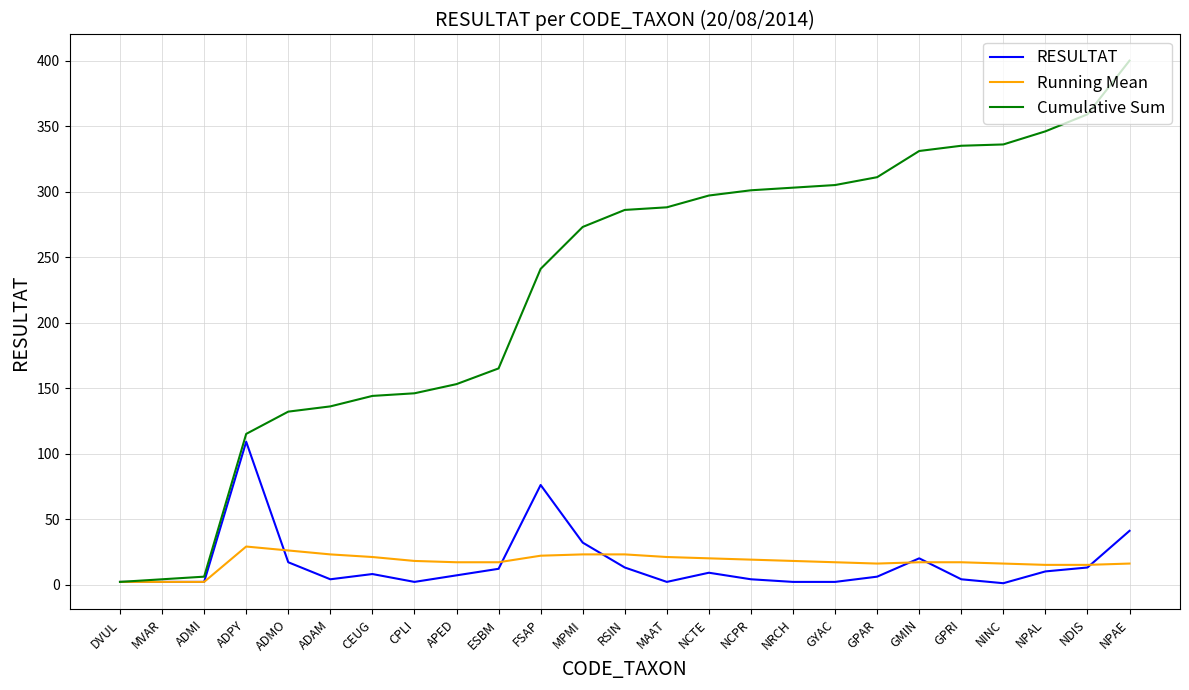

Rank the series by their maximum value, from lowest to highest.

Running Mean, RESULTAT, Cumulative Sum